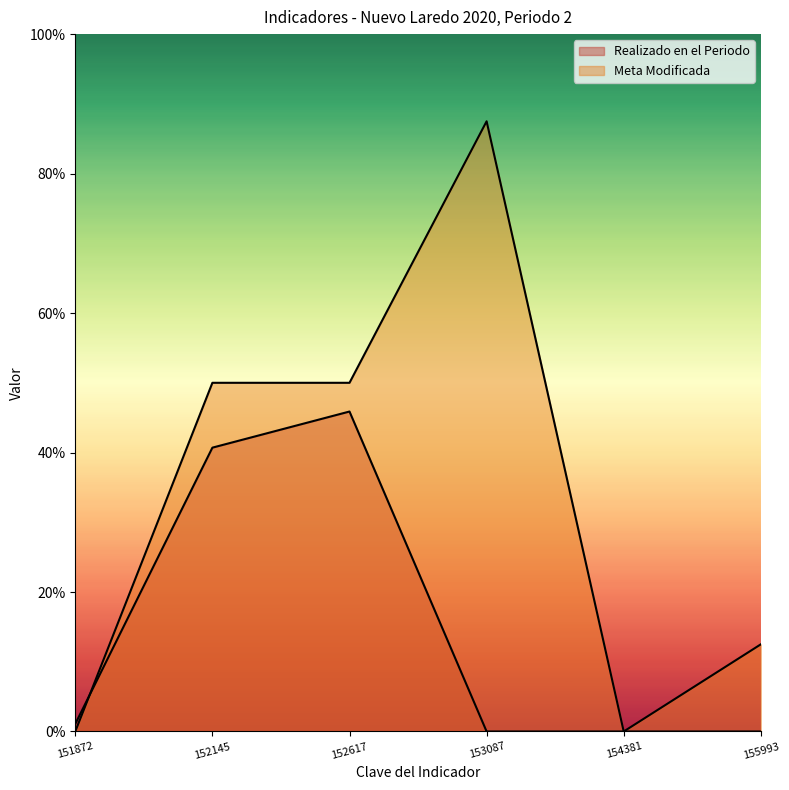

Is it true that Realizado en el Periodo equals 40.7 at 152145?

True